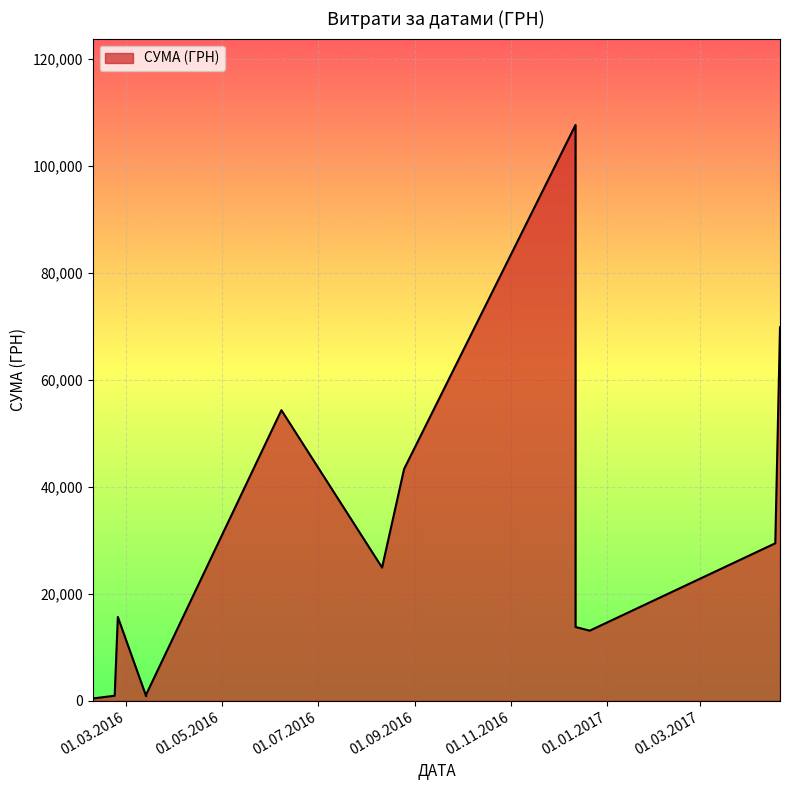

What is the difference between the values at 08.06.2016 and 09.02.2016?

54024.4